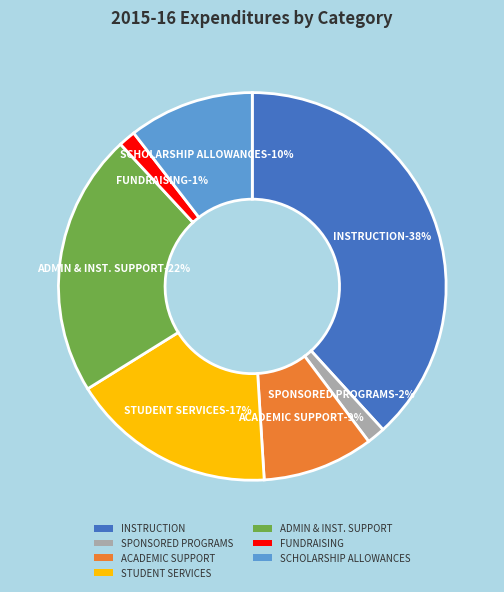

To the nearest percent, what percentage of the pie is STUDENT SERVICES?

17%